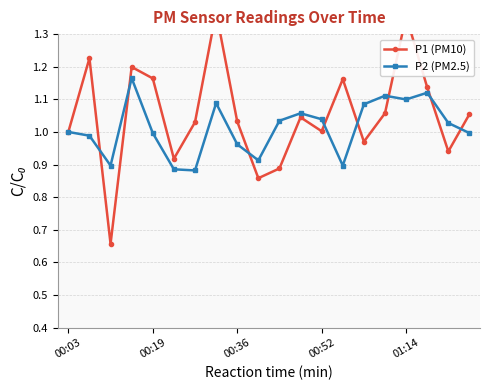

How many interior local valleys does the P2 (PM2.5) series have?

5